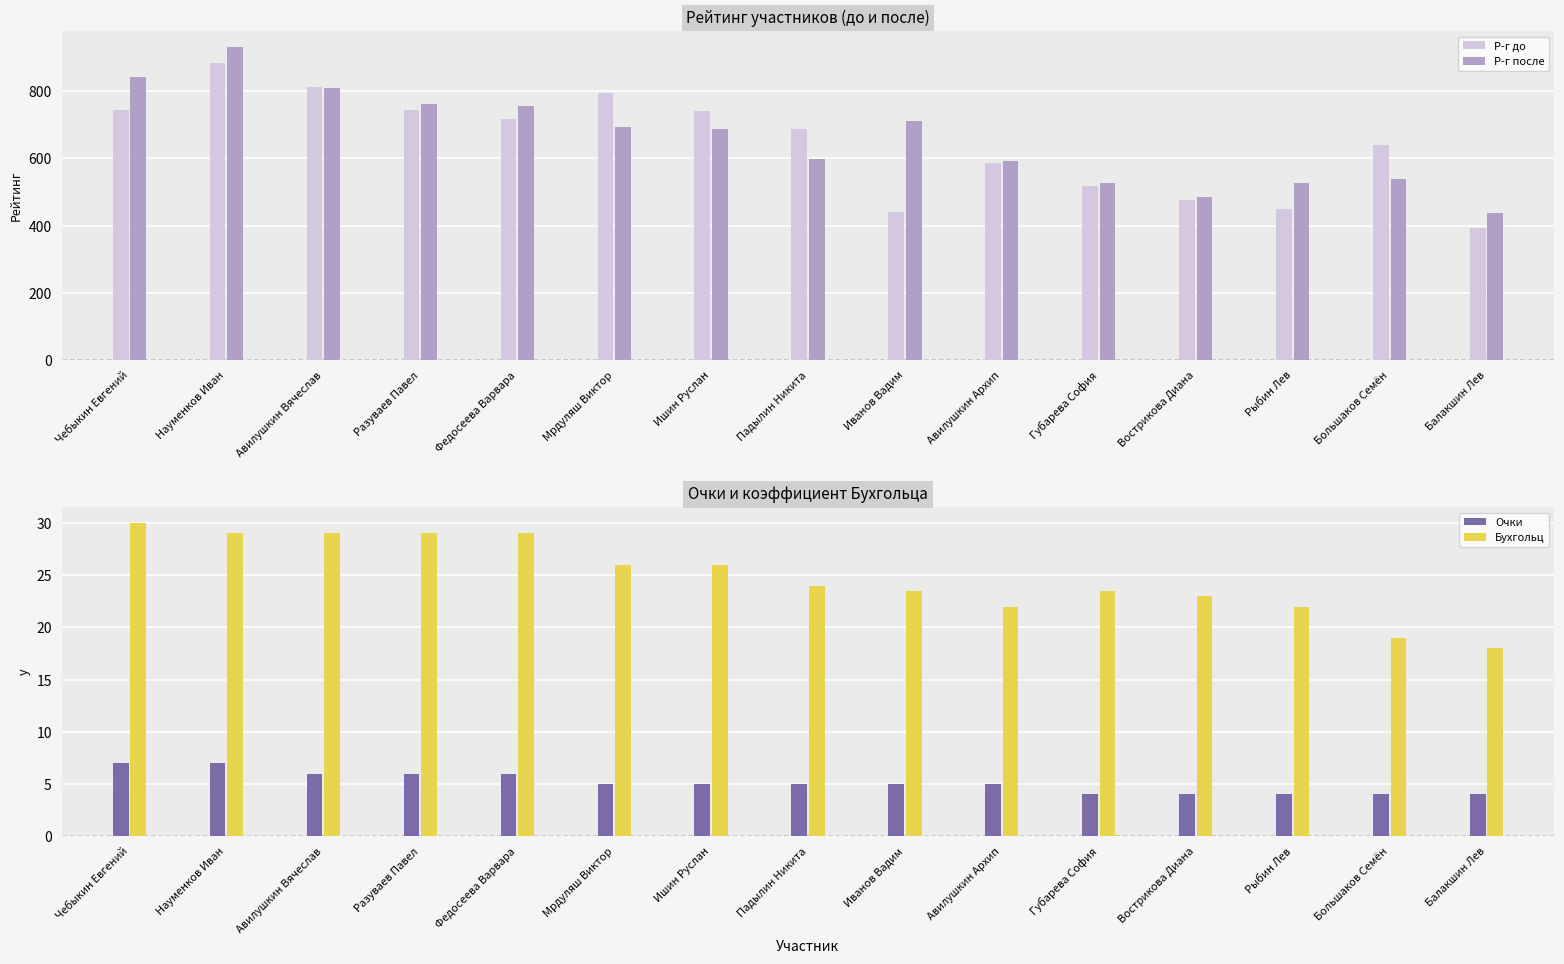

What is the label of the 9th bar from the left?

Иванов Вадим